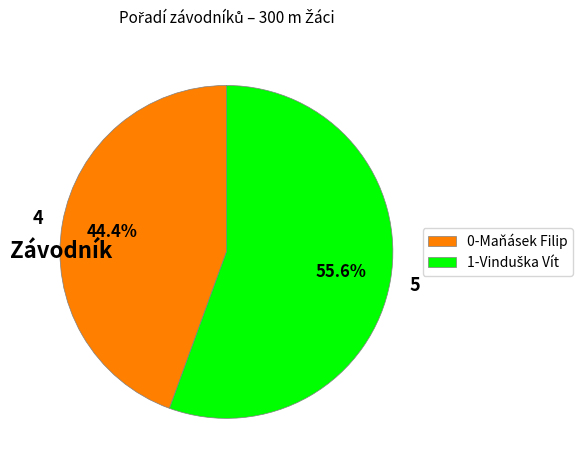

Which category has the smallest portion of the pie?

0-Maňásek Filip